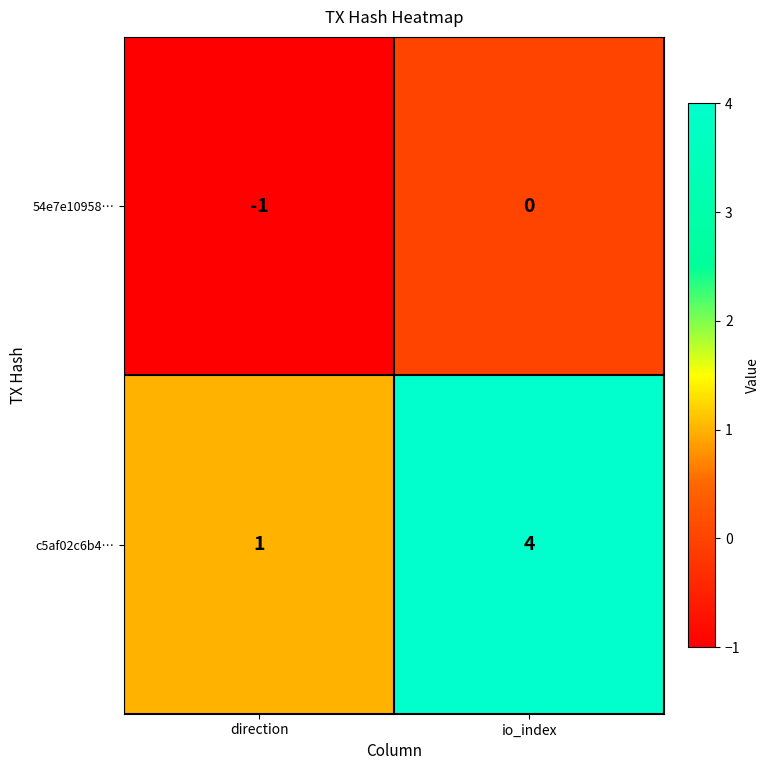

The 54e7e10958… series shows 0 at io_index. True or false?

True